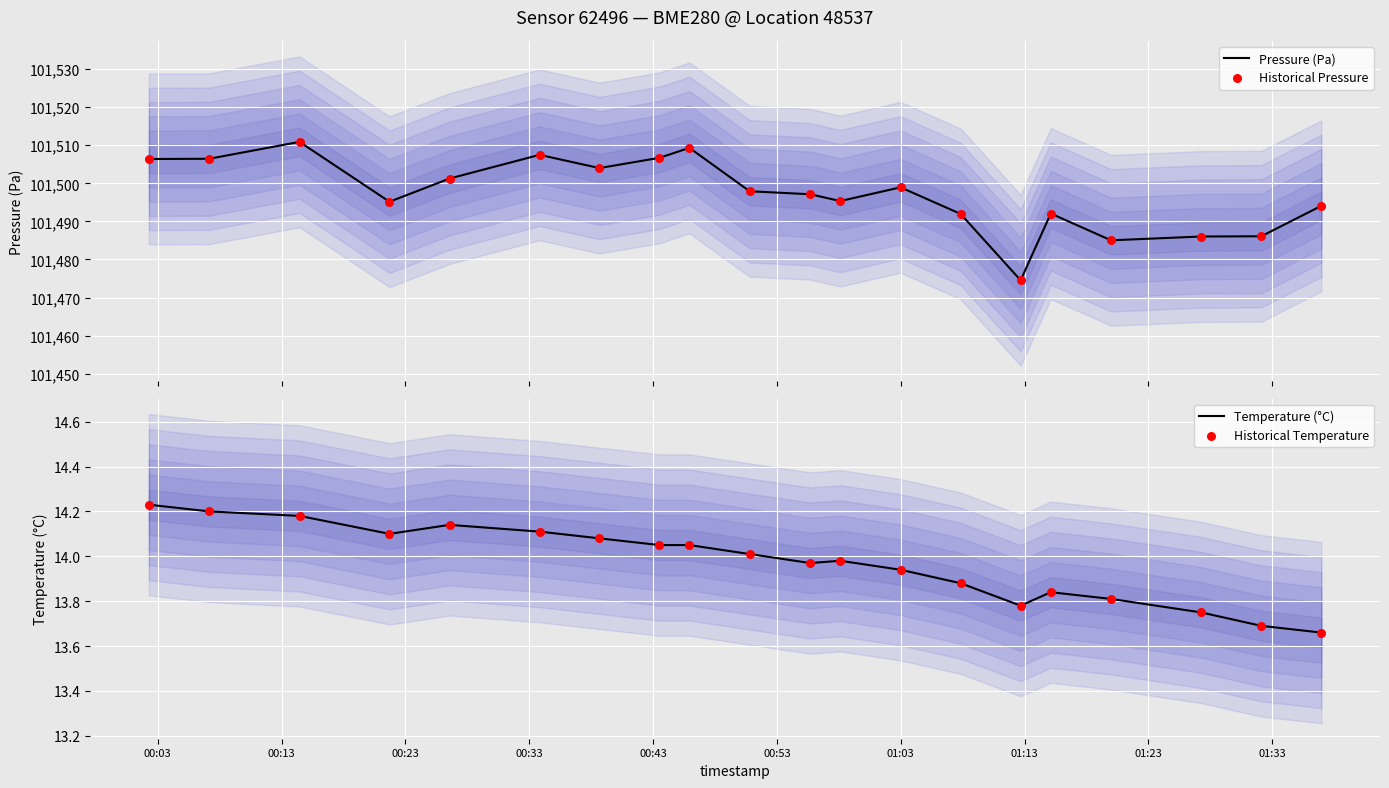

Which series has the largest total across all categories?

Pressure (Pa)